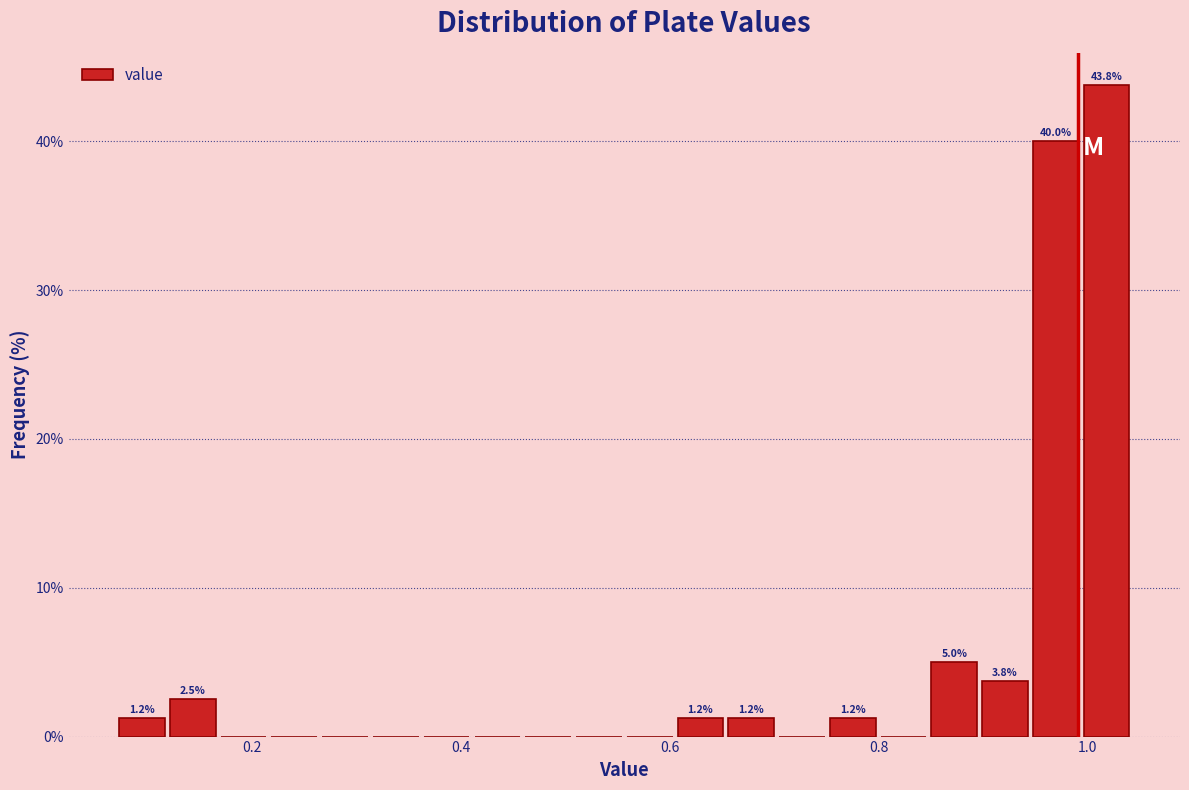

Read against the x-axis, roughly where is the centre of the tallest bar?

1.02